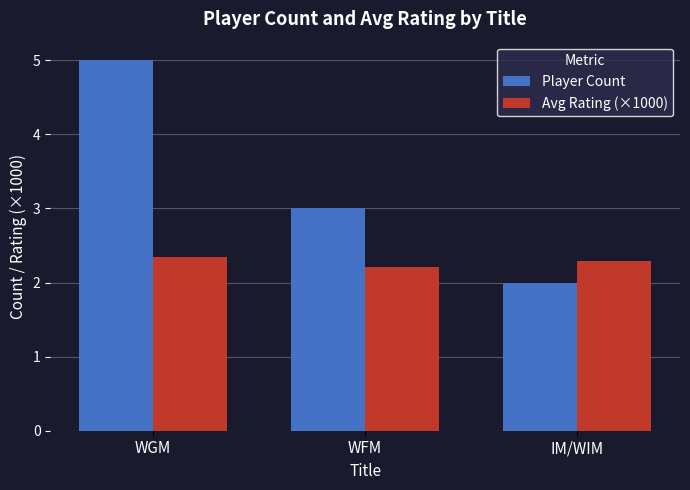

At which category does the chart reach its peak across all series?

WGM